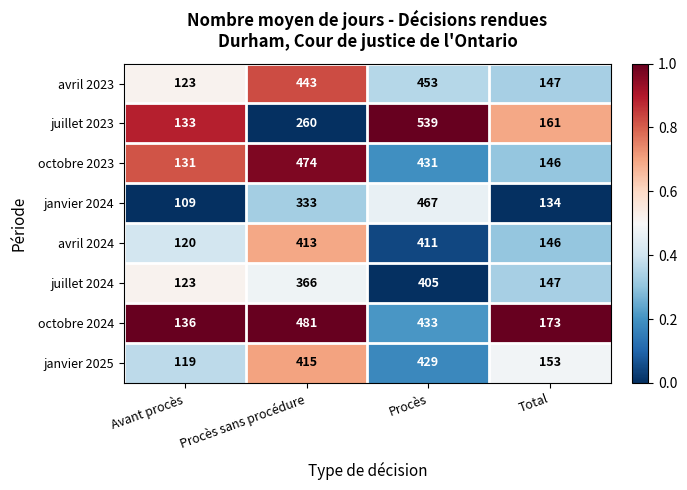

At which label is janvier 2025 closest to 274?

Total